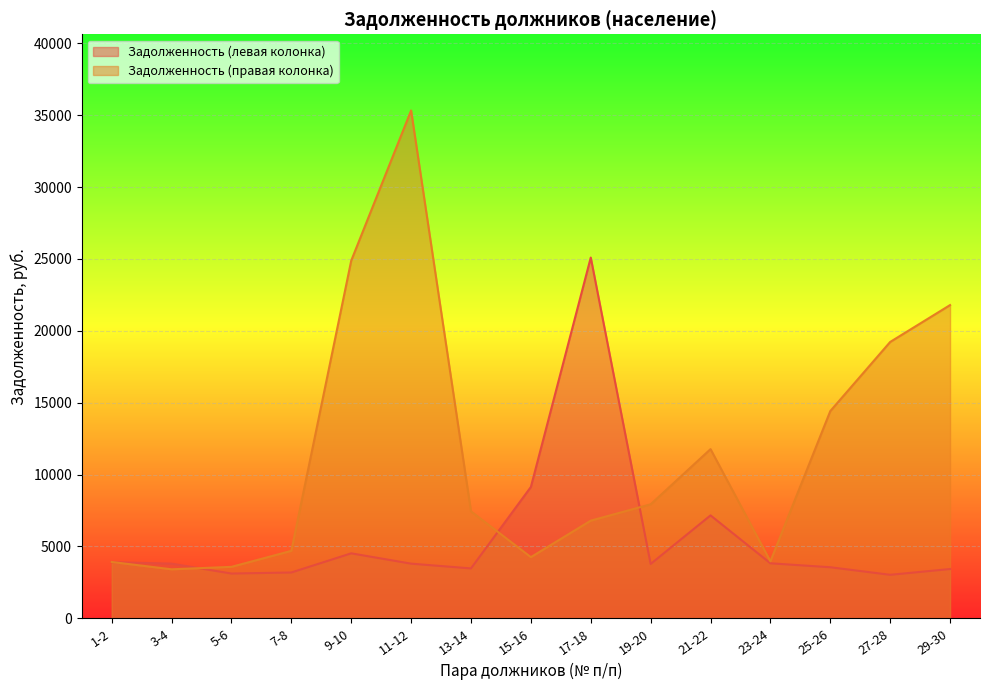

List the labels in order of Задолженность (правая колонка) value, largest first.

11-12, 9-10, 29-30, 27-28, 25-26, 21-22, 19-20, 13-14, 17-18, 7-8, 15-16, 23-24, 1-2, 5-6, 3-4